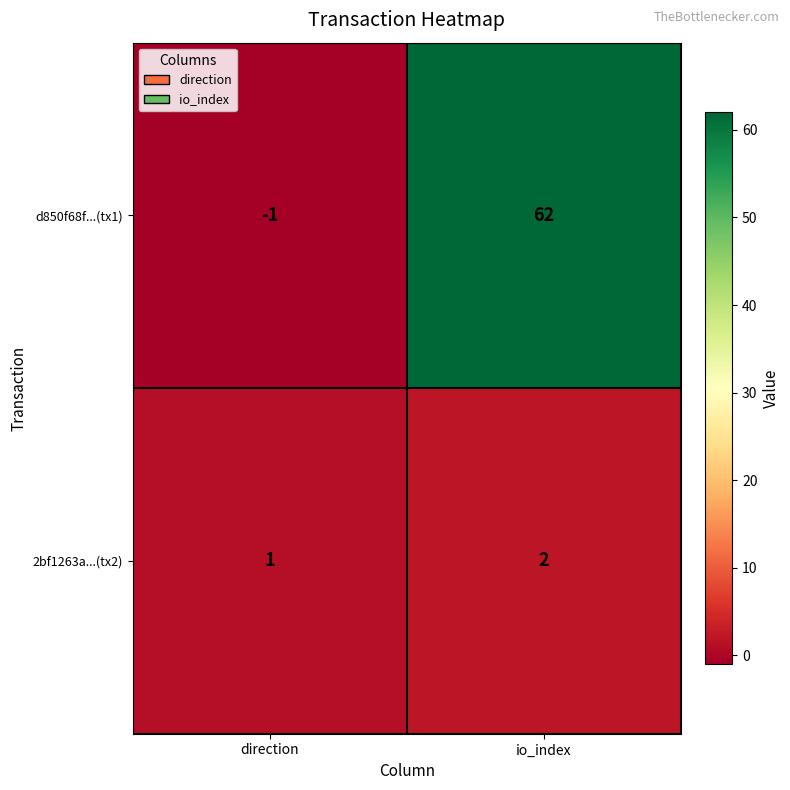

List the series in order of their peak value, highest first.

d850f68f...(tx1), 2bf1263a...(tx2)